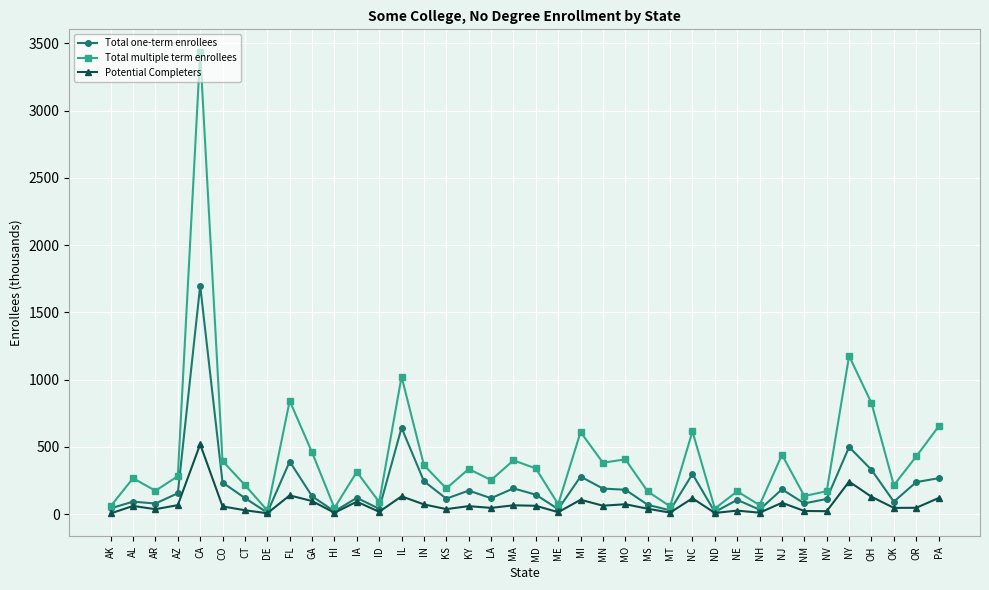

At which category is the sum across all series the highest?

CA